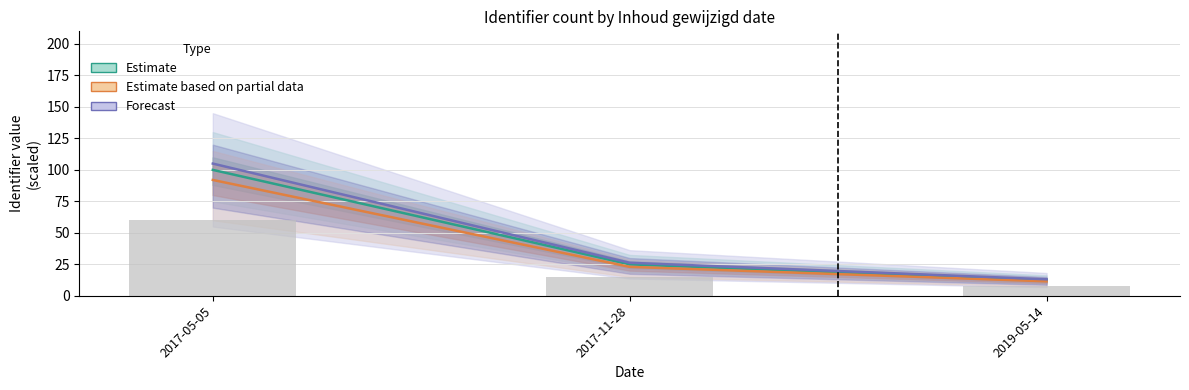

Rank the categories by Forecast value from lowest to highest.

2019-05-14, 2017-11-28, 2017-05-05